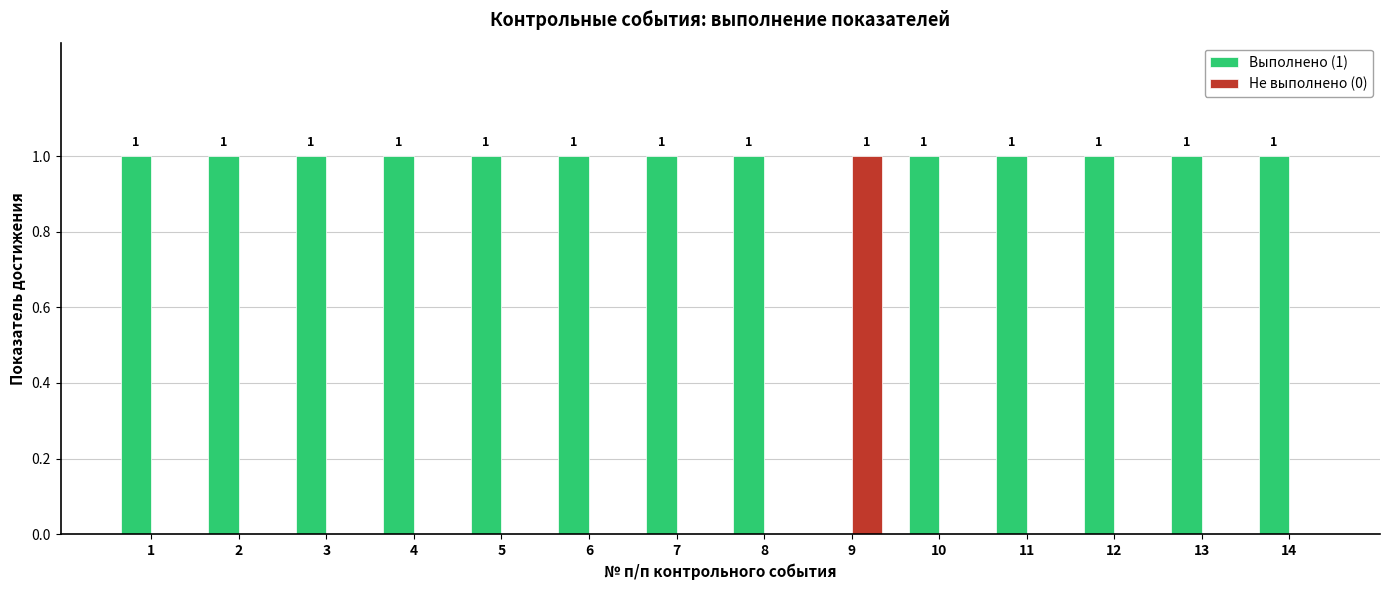

At which label does Не выполнено (0) reach its peak?

9